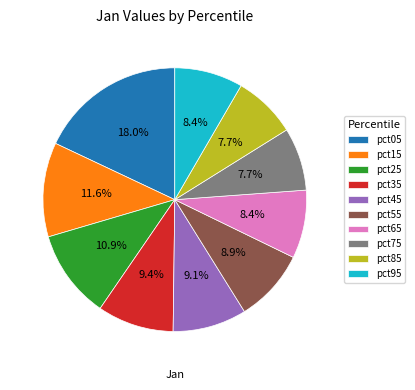

How many slices are in this pie chart?

10